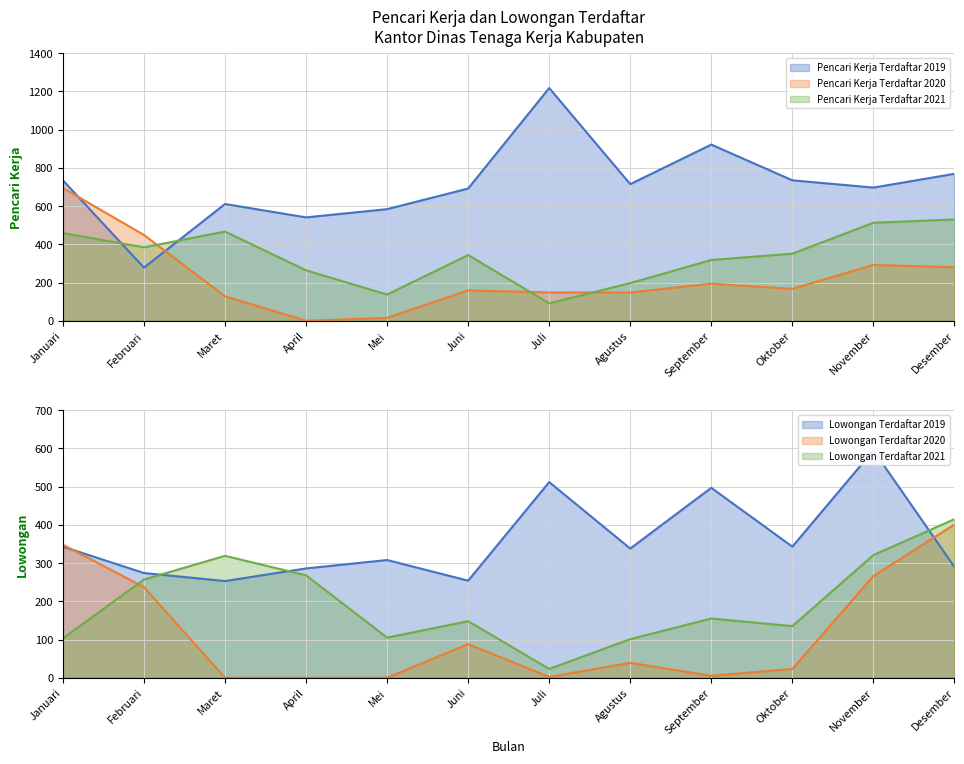

How many interior local valleys does the Pencari Kerja Terdaftar 2019 series have?

4